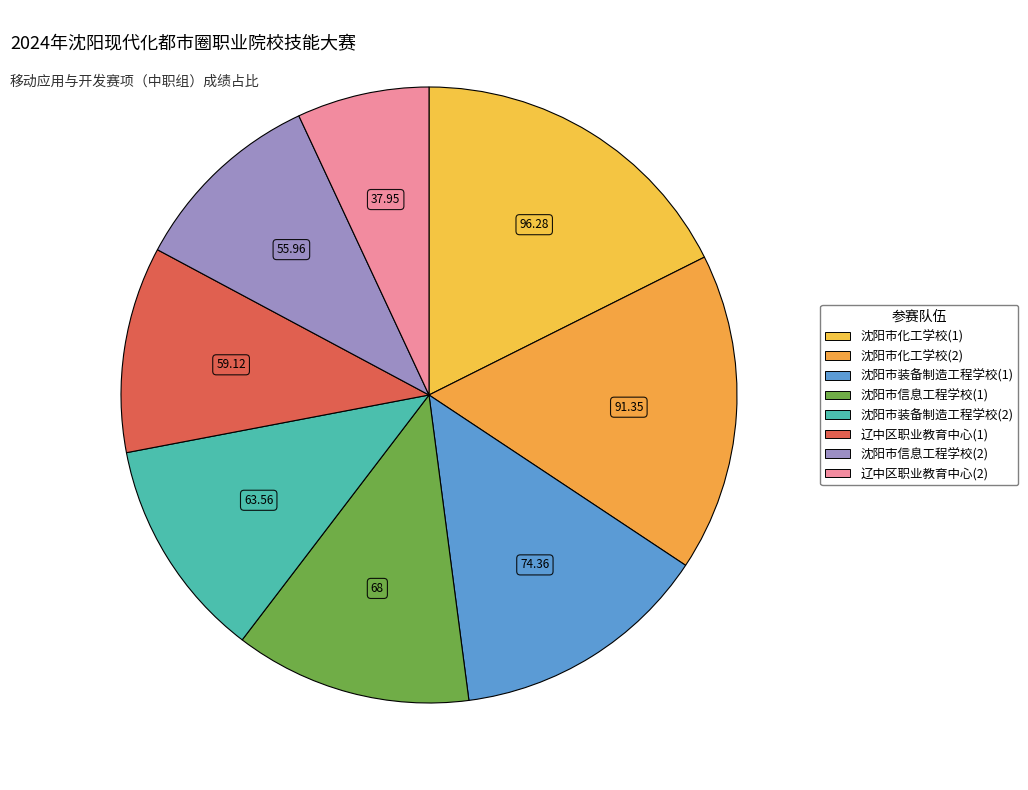

To the nearest percent, what is the average slice percentage?

12%